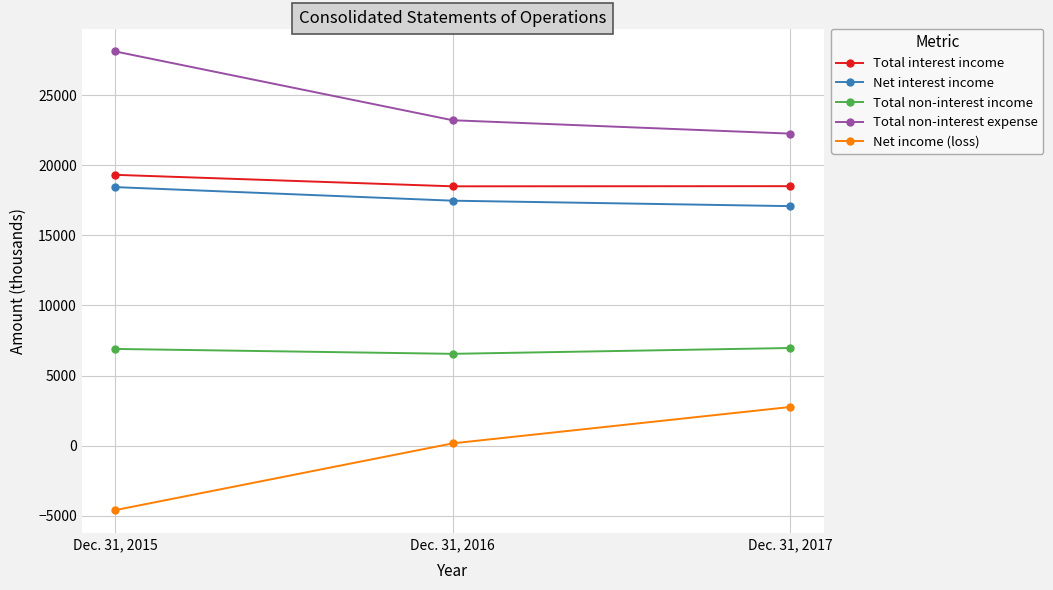

What is the value of the Net income (loss) point at the 1st from the left?

-4592